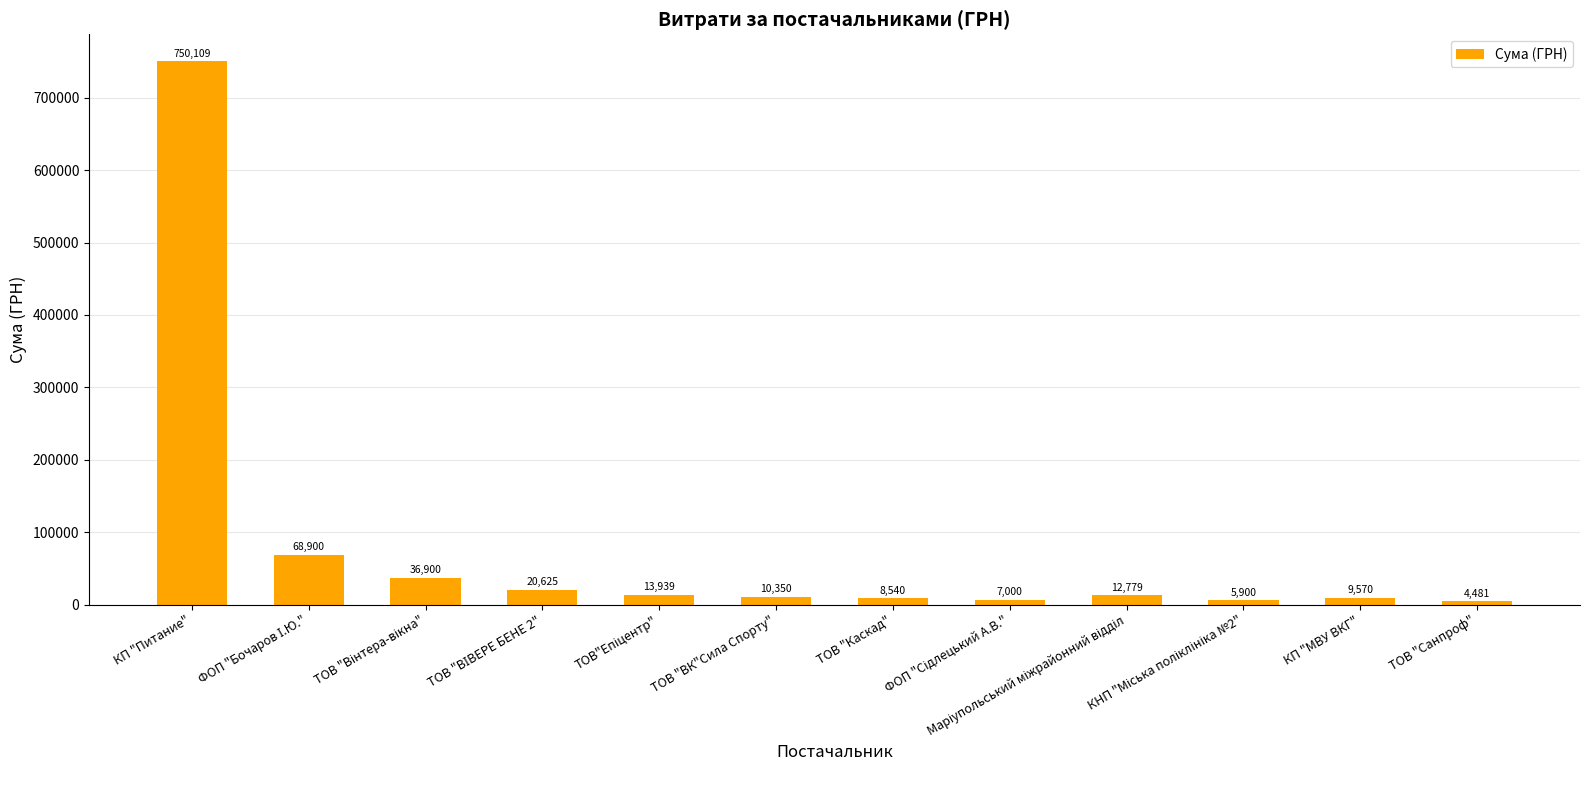

Where does the data first go above 12779?

КП "Питание"